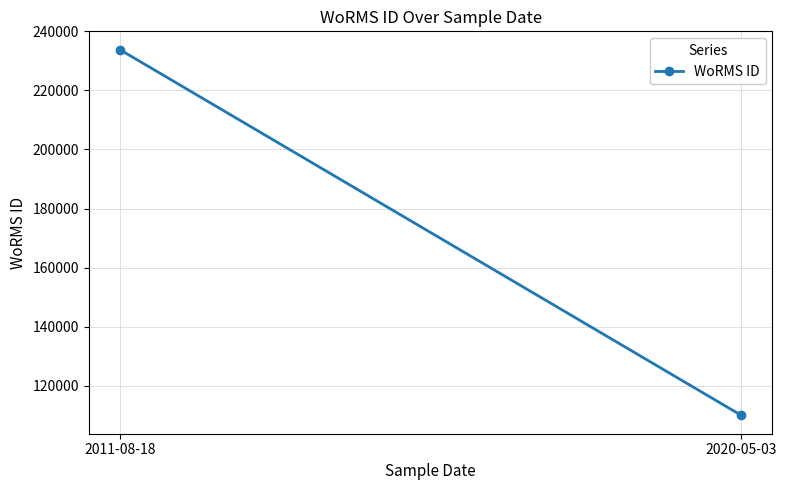

Is it true that the value at 2011-08-18 is 342998?

False